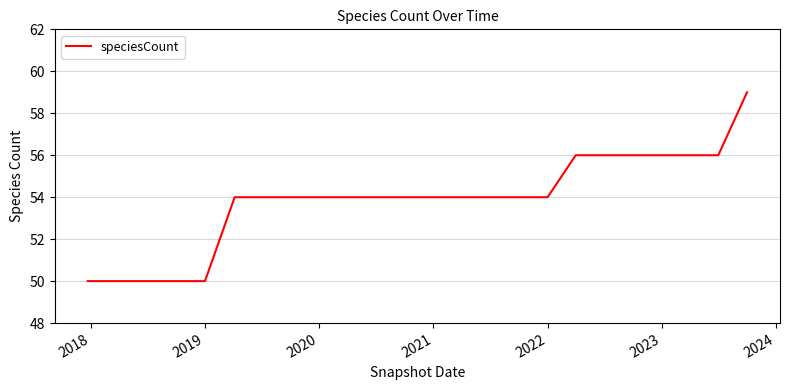

What is the maximum value shown in the chart?

59